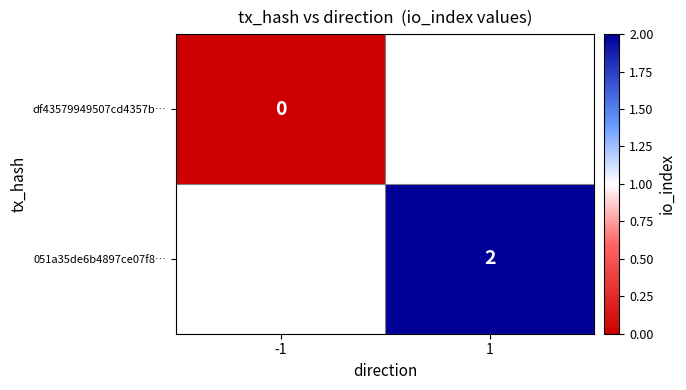

True or false: 051a35de6b4897ce07f8… has a value of 1 at 1.

False